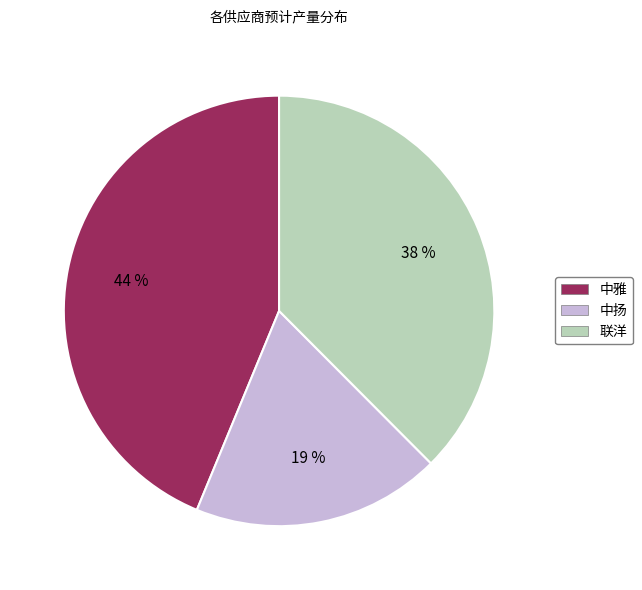

Combined, do 联洋 and 中扬 account for over 50%?

Yes